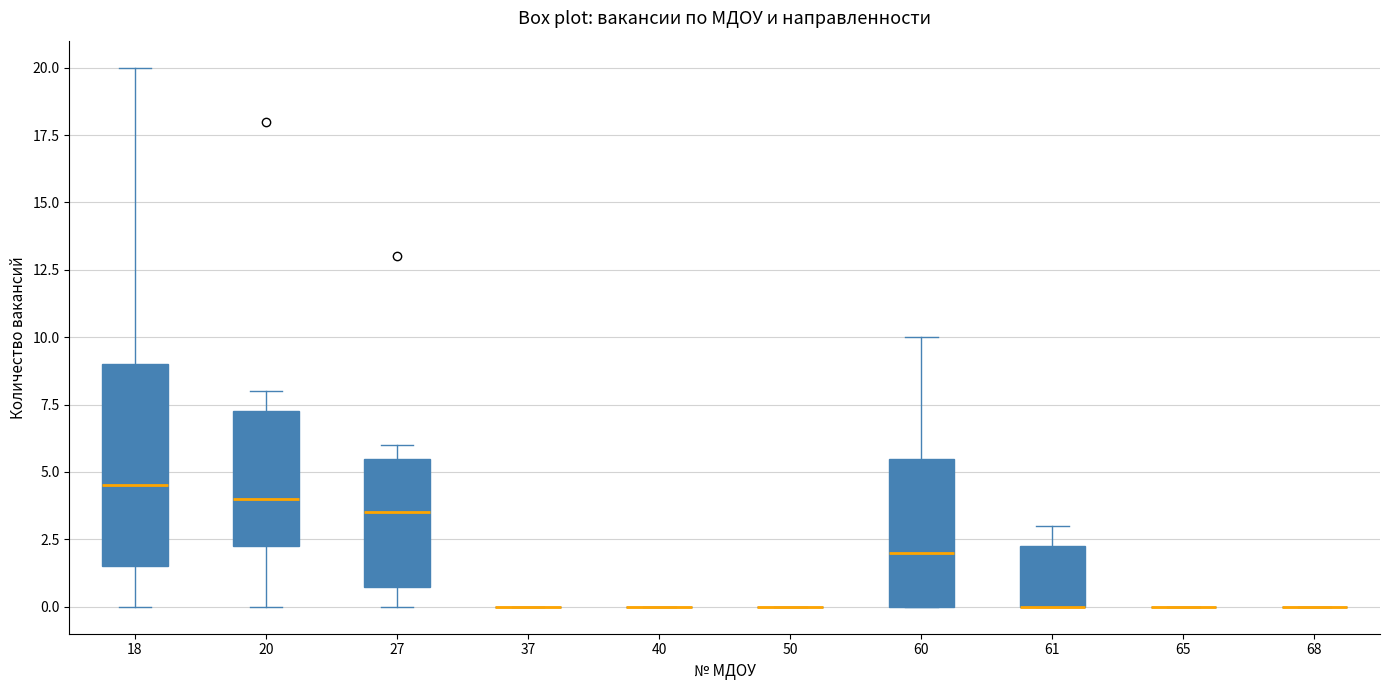

Reading left to right, transcribe this box plot: for each box, give where its median line is, the range the box spans, and where its two whiskers end, as read against the y-axis. The values are not printed on the chart, so give them approximately, as read against the axis.

18: median 4.5, box 1.5 to 9.0, whiskers 0.0 to 20.0
20: median 4.0, box 2.5 to 7.5, whiskers 0.0 to 8.0
27: median 3.5, box 1.0 to 5.5, whiskers 0.0 to 6.0
37: box collapsed to a line at 0.0, whiskers 0.0 to 0.0
40: box collapsed to a line at 0.0, whiskers 0.0 to 0.0
50: box collapsed to a line at 0.0, whiskers 0.0 to 0.0
60: median 2.0, box 0.0 to 5.5, whiskers 0.0 to 10.0
61: median 0.0 (drawn on the box's lower edge), box 0.0 to 2.5, whiskers 0.0 to 3.0
65: box collapsed to a line at 0.0, whiskers 0.0 to 0.0
68: box collapsed to a line at 0.0, whiskers 0.0 to 0.0